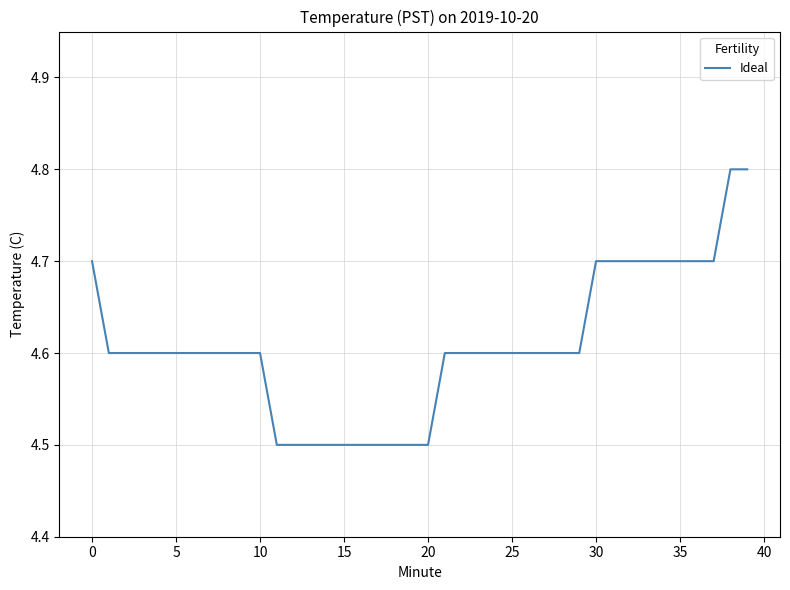

What is the difference between the maximum and minimum values?

0.3